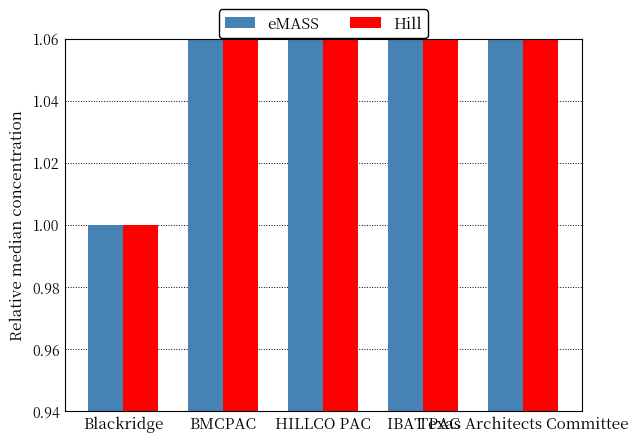

True or false: eMASS has a value of 1 at Blackridge.

False